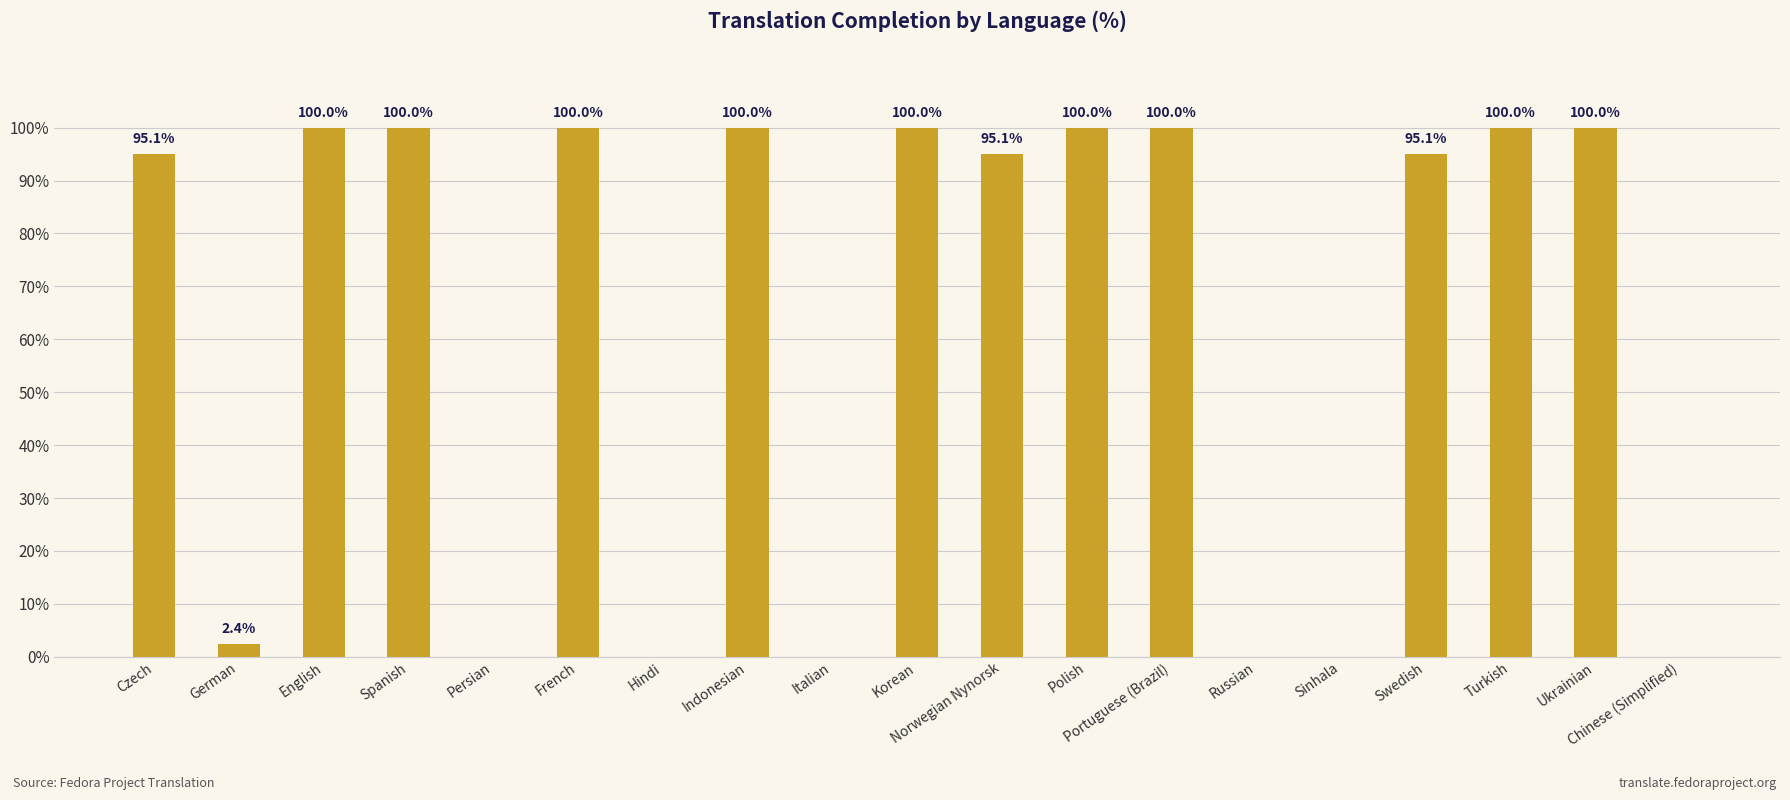

True or false: the data shows 44.0 at Indonesian.

False